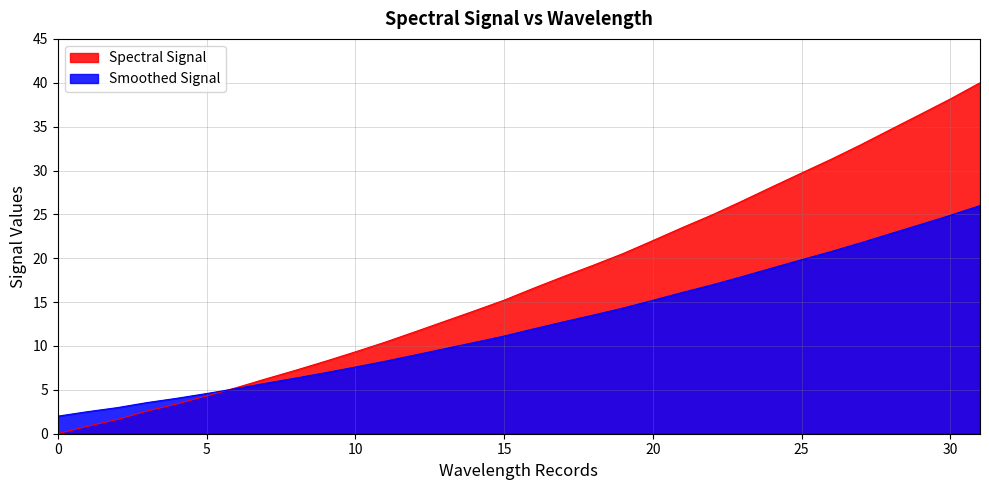

What is the total value across all series at 0?

2.0